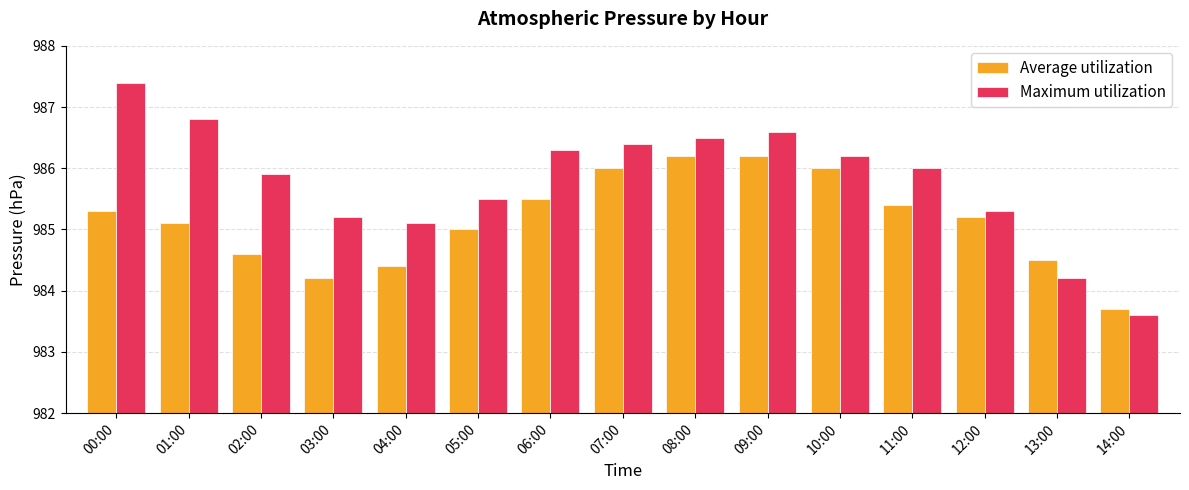

Between 01:00 and 07:00, which series saw the biggest shift?

Average utilization